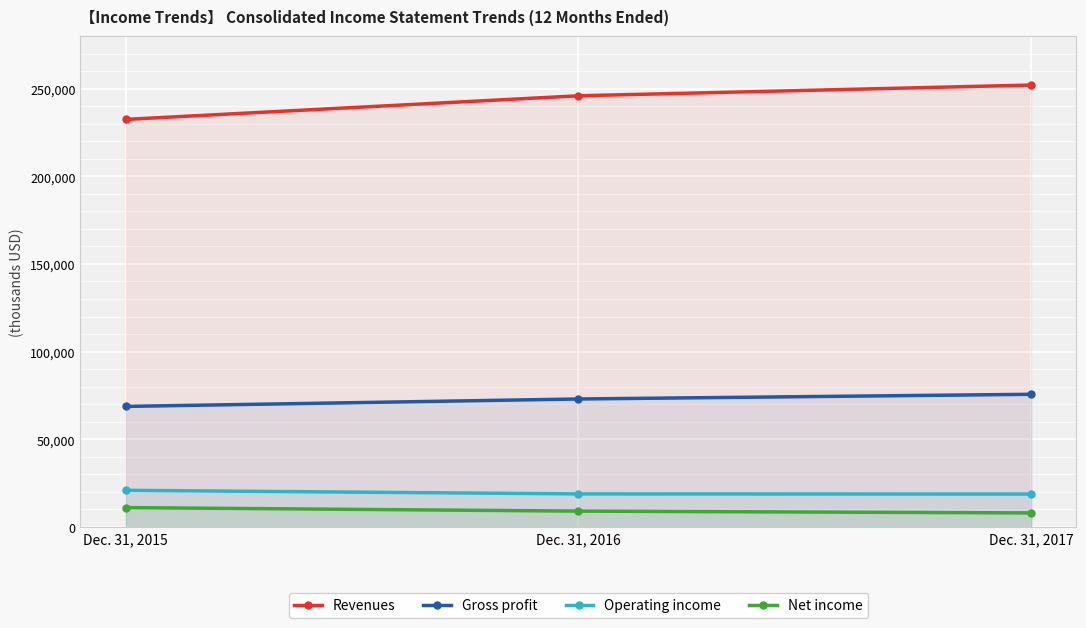

At which category does the chart reach its peak across all series?

Dec. 31, 2017